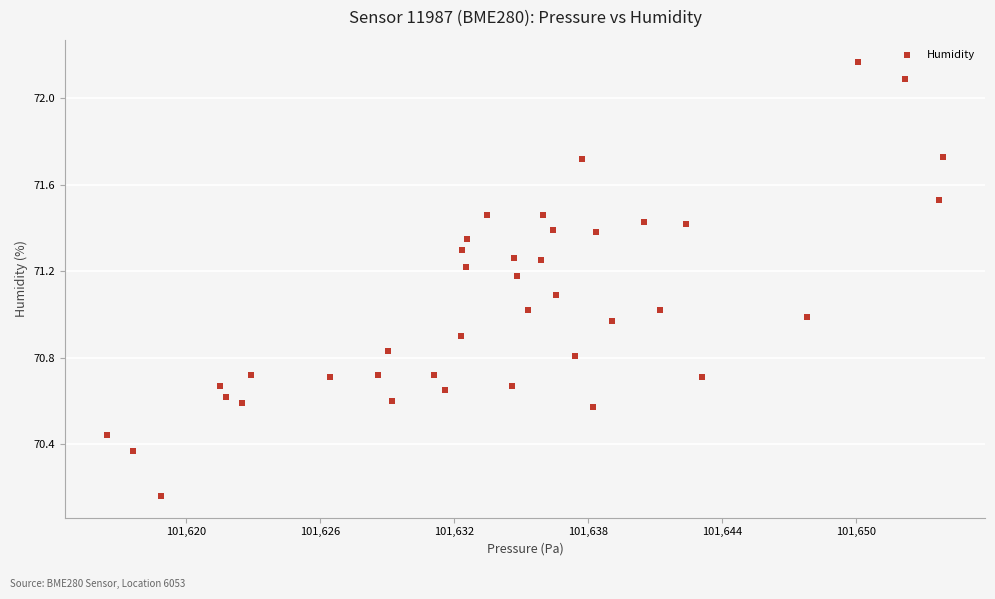

What is the range of X values (max minus min)?

37.4